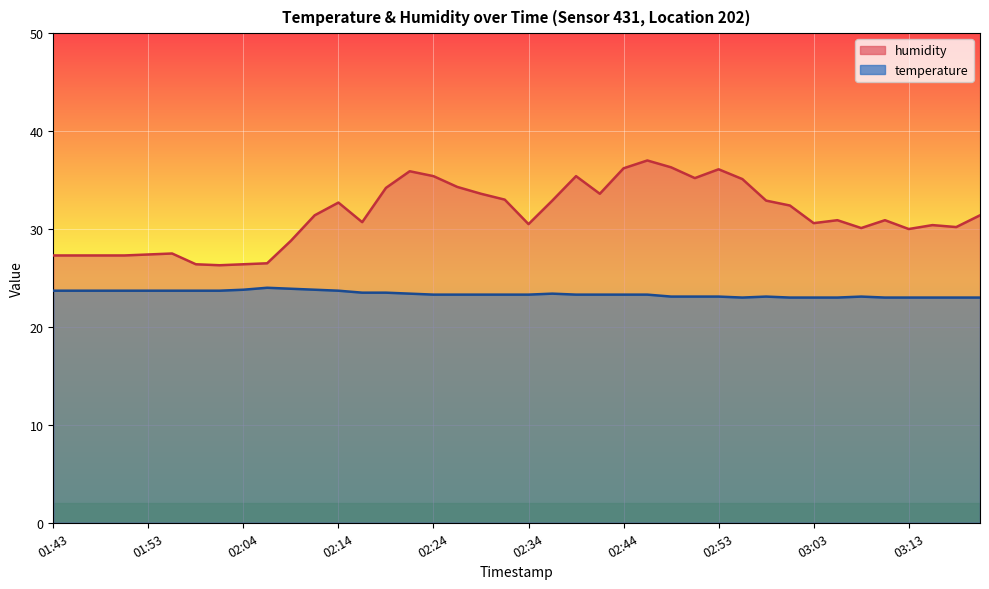

True or false: temperature and humidity cross at least once.

False